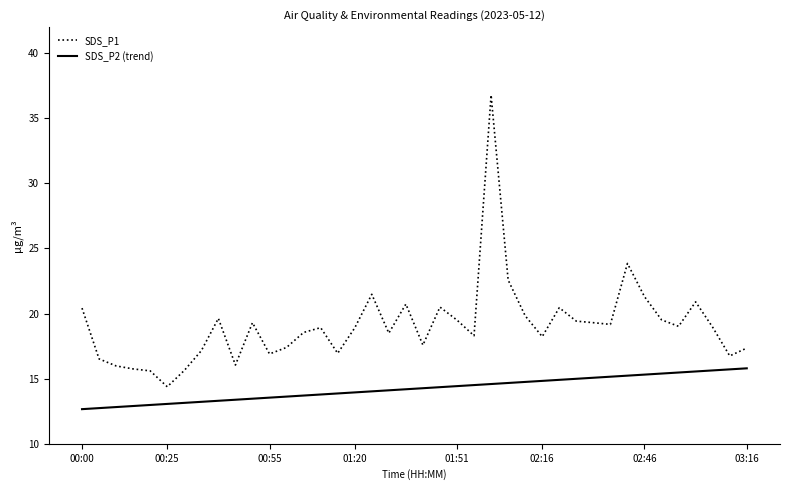

Which series has the largest total across all categories?

SDS_P1